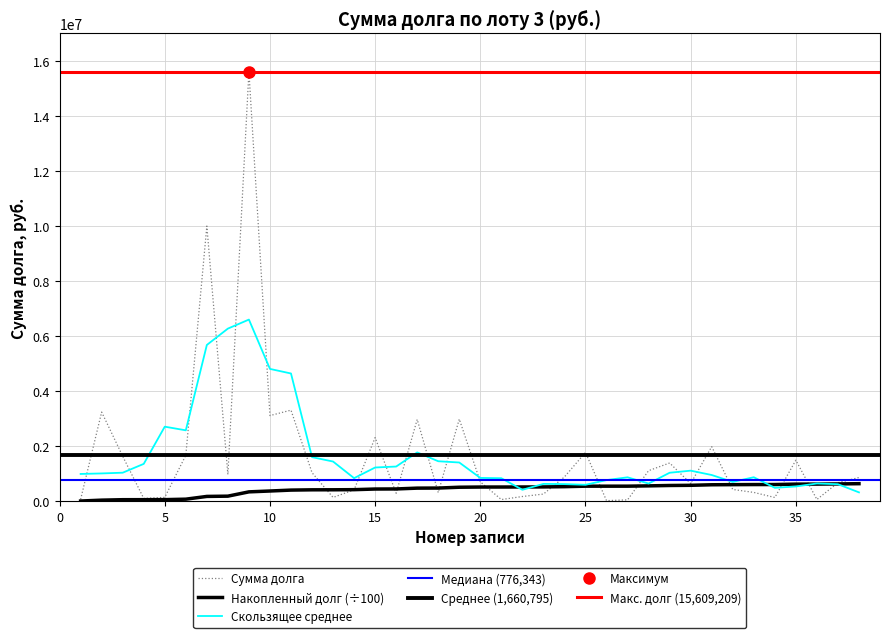

Rank the categories by value from lowest to highest.

26, 27, 21, 36, 1, 4, 34, 13, 5, 22, 23, 16, 18, 33, 14, 32, 30, 37, 20, 38, 24, 8, 12, 28, 29, 35, 3, 6, 25, 31, 15, 17, 19, 10, 2, 11, 7, 9